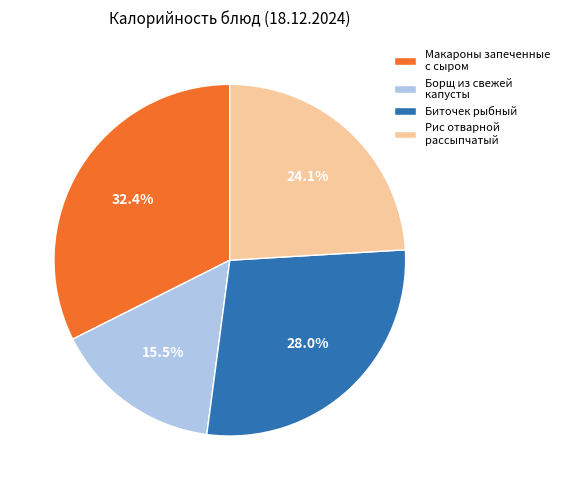

Which slice is the largest?

Макароны запеченные с сыром